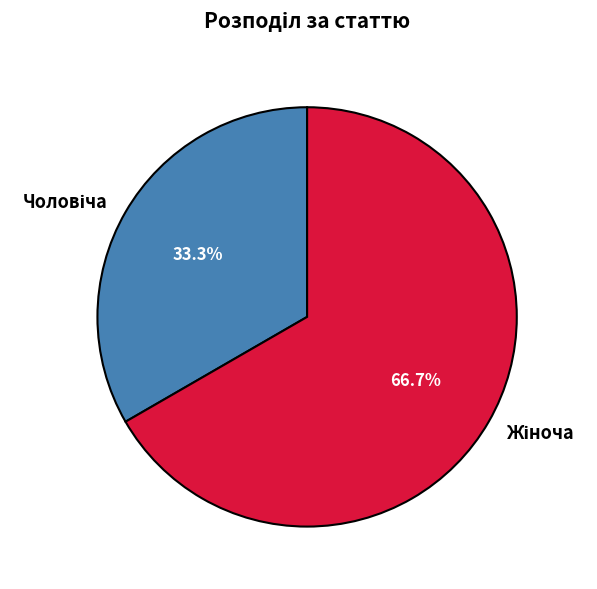

How many slices are in this pie chart?

2